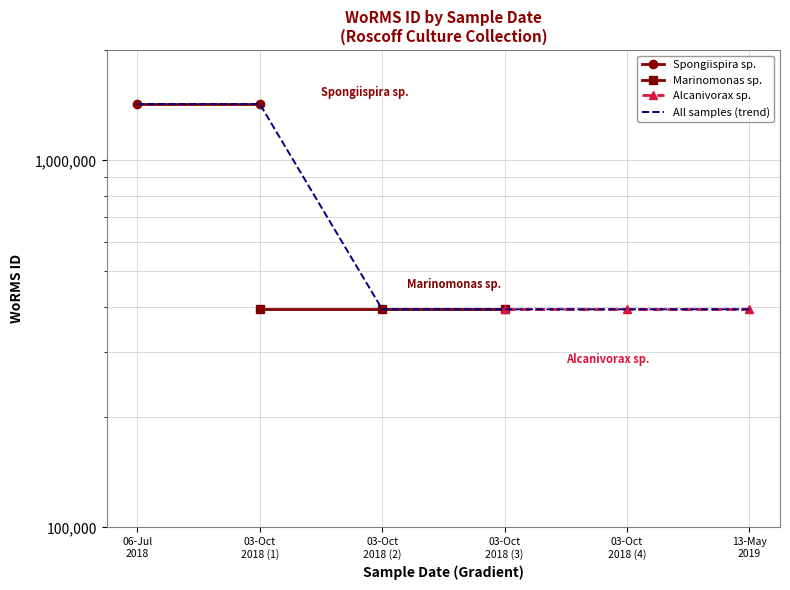

At which label is the value closest to 908968?

03-Oct 2018 (4)